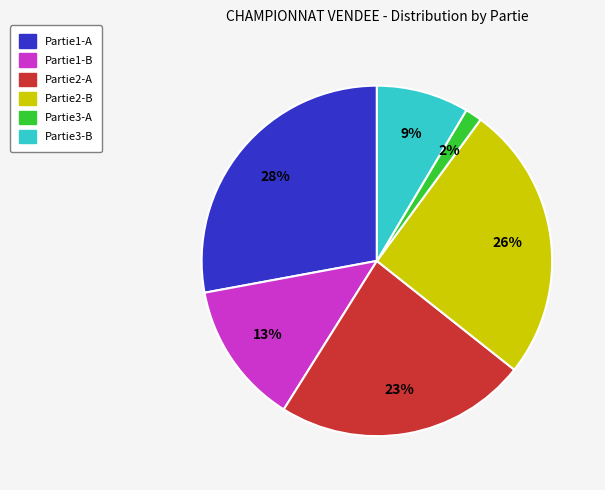

Does any single category account for the majority?

No